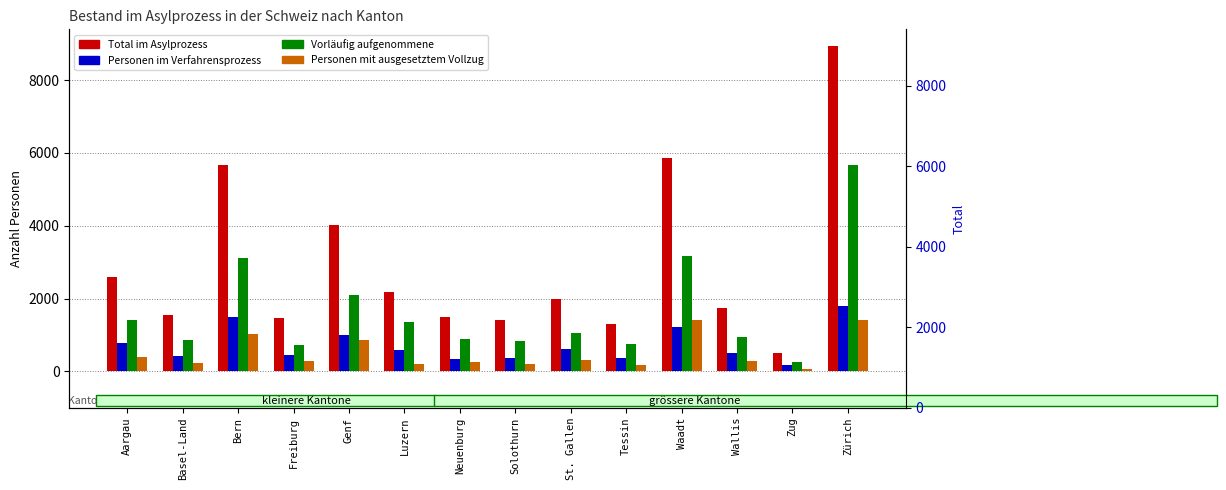

At how many categories does at least one series exceed 7644?

1